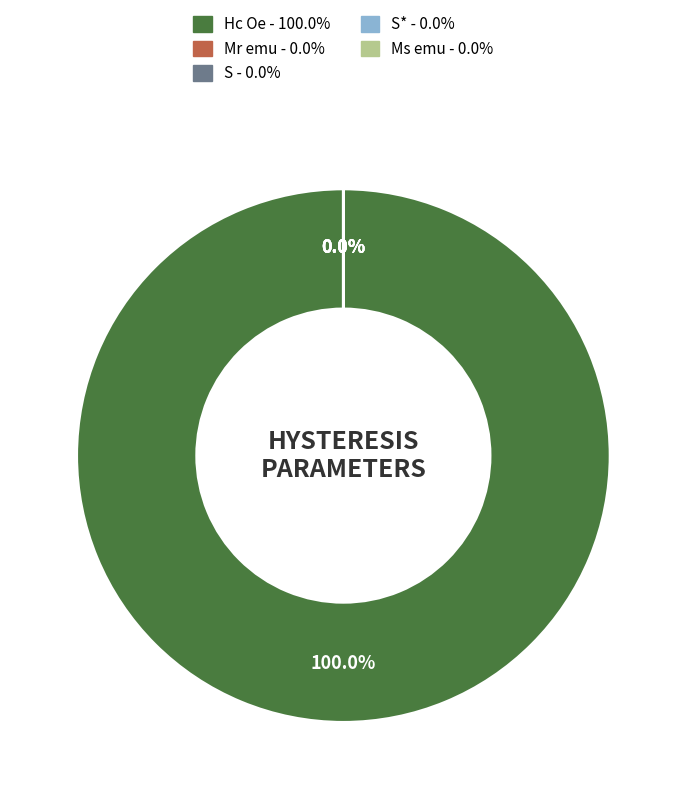

Is Hc Oe the majority of the pie?

Yes